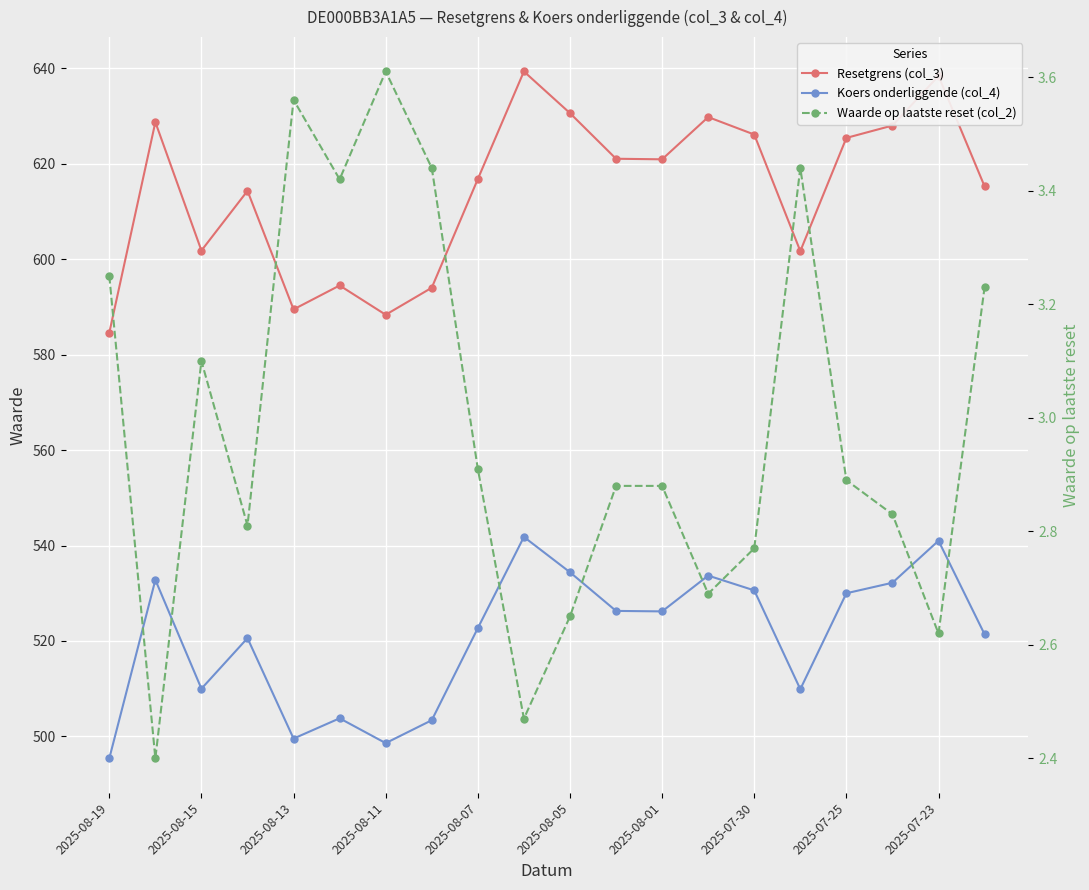

Is it true that Resetgrens (col_3) equals 187.8 at 2025-08-01?

False